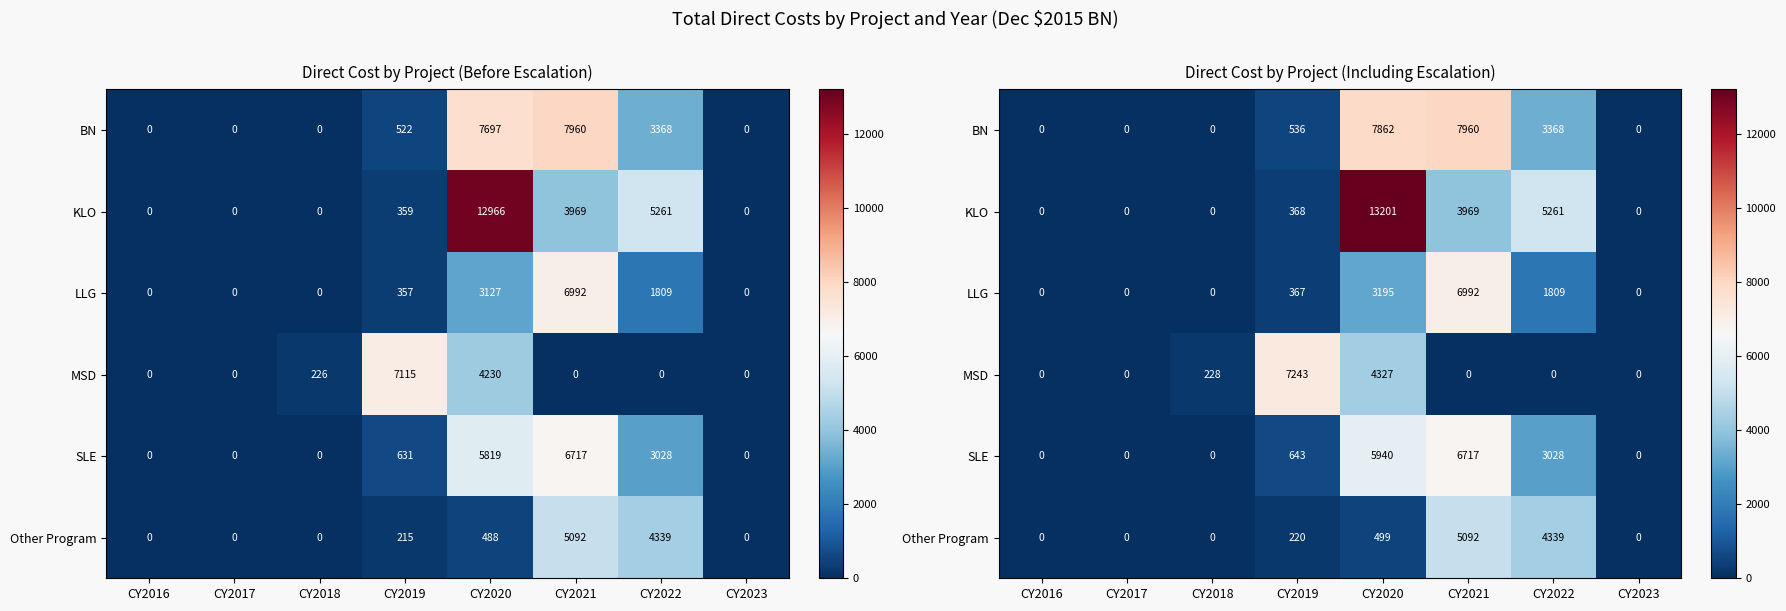

At which label does SLE reach its peak?

CY2021